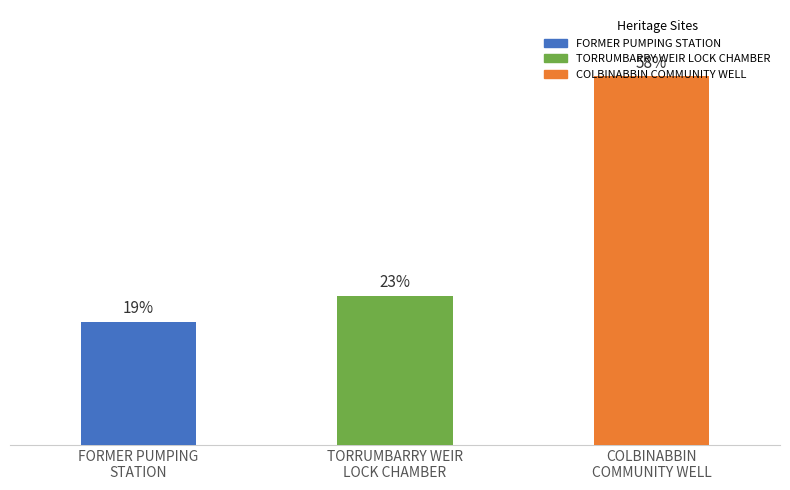

Are the bars horizontal?

No